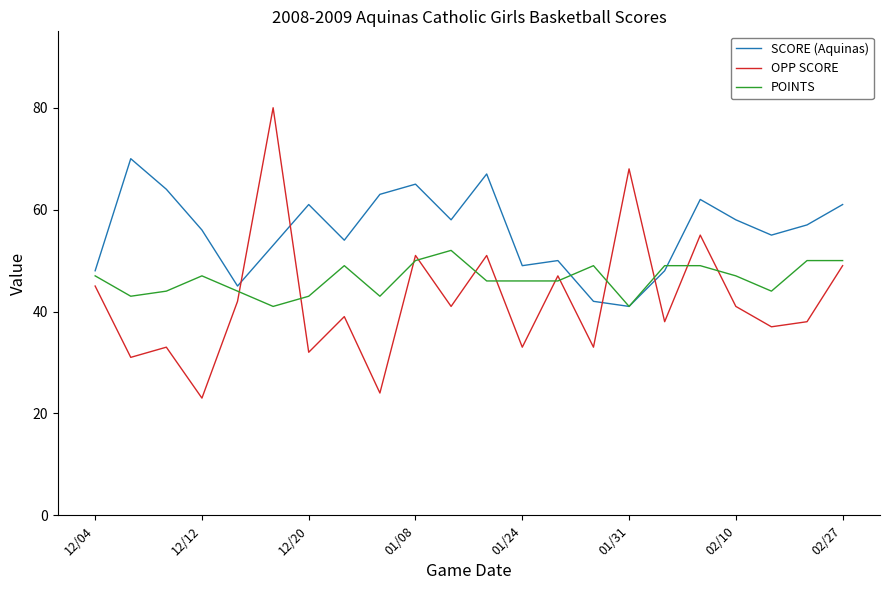

List the series in order of their peak value, highest first.

OPP SCORE, SCORE (Aquinas), POINTS